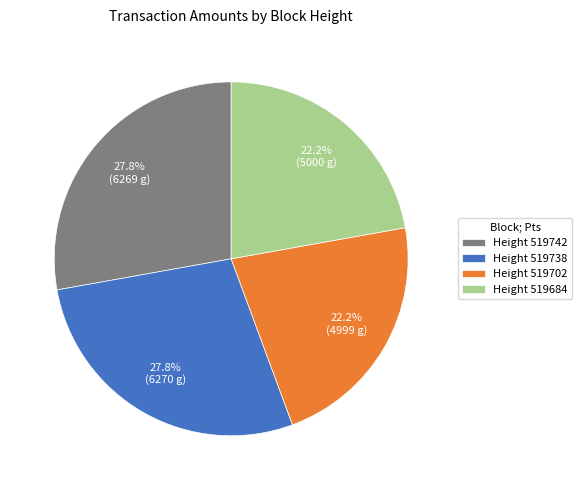

Is there a majority slice in this chart?

No